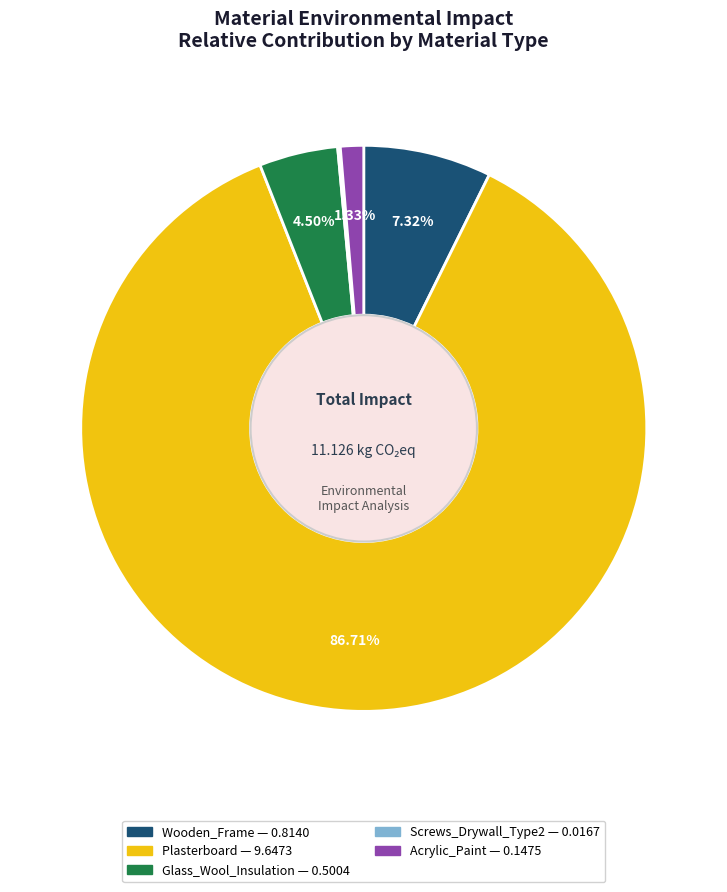

Does Plasterboard represent more than half of the total?

Yes